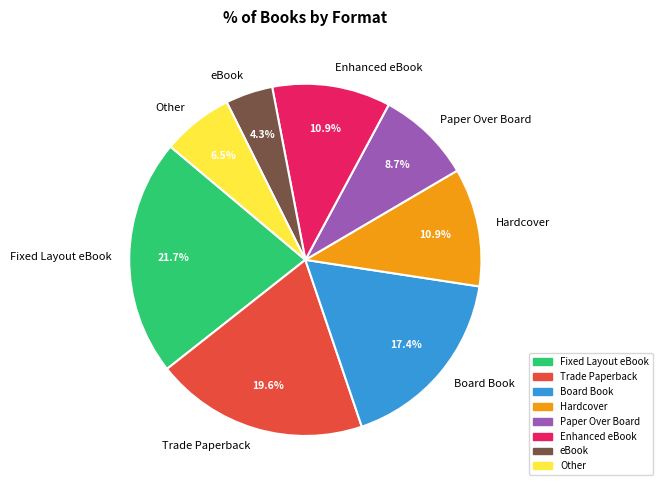

Do Hardcover and eBook together represent more than half of the pie?

No